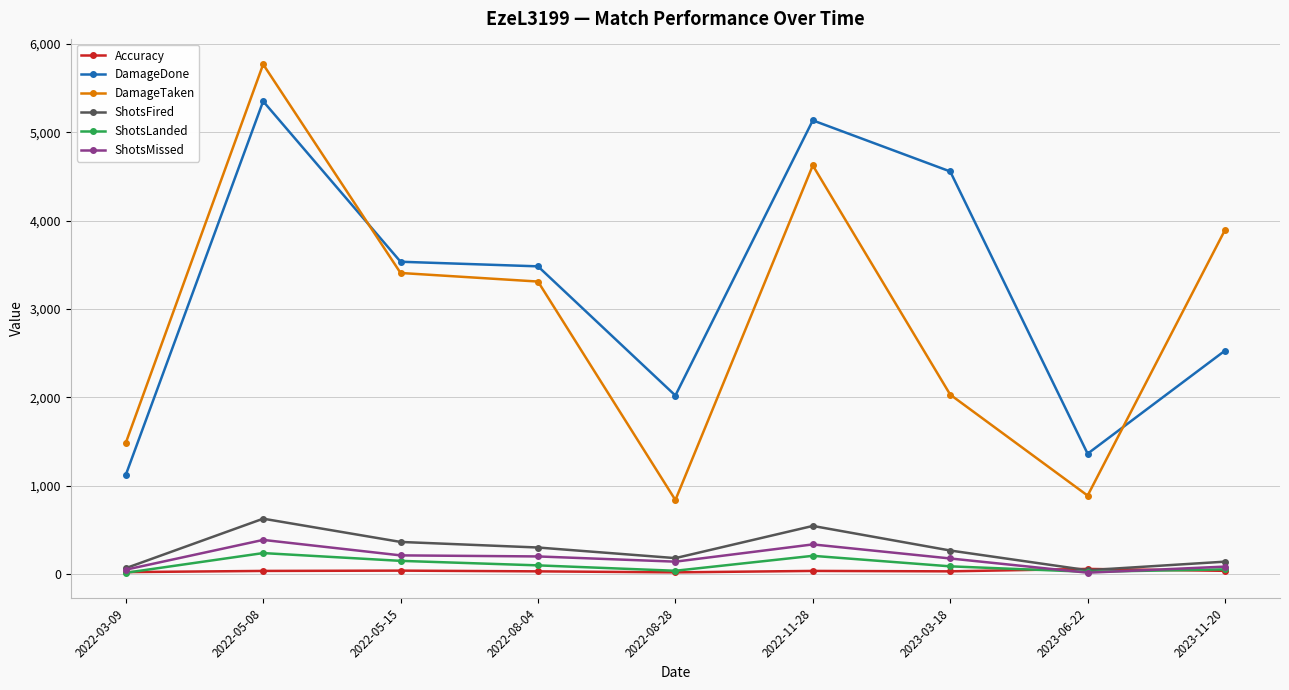

How many series are shown in this chart?

6